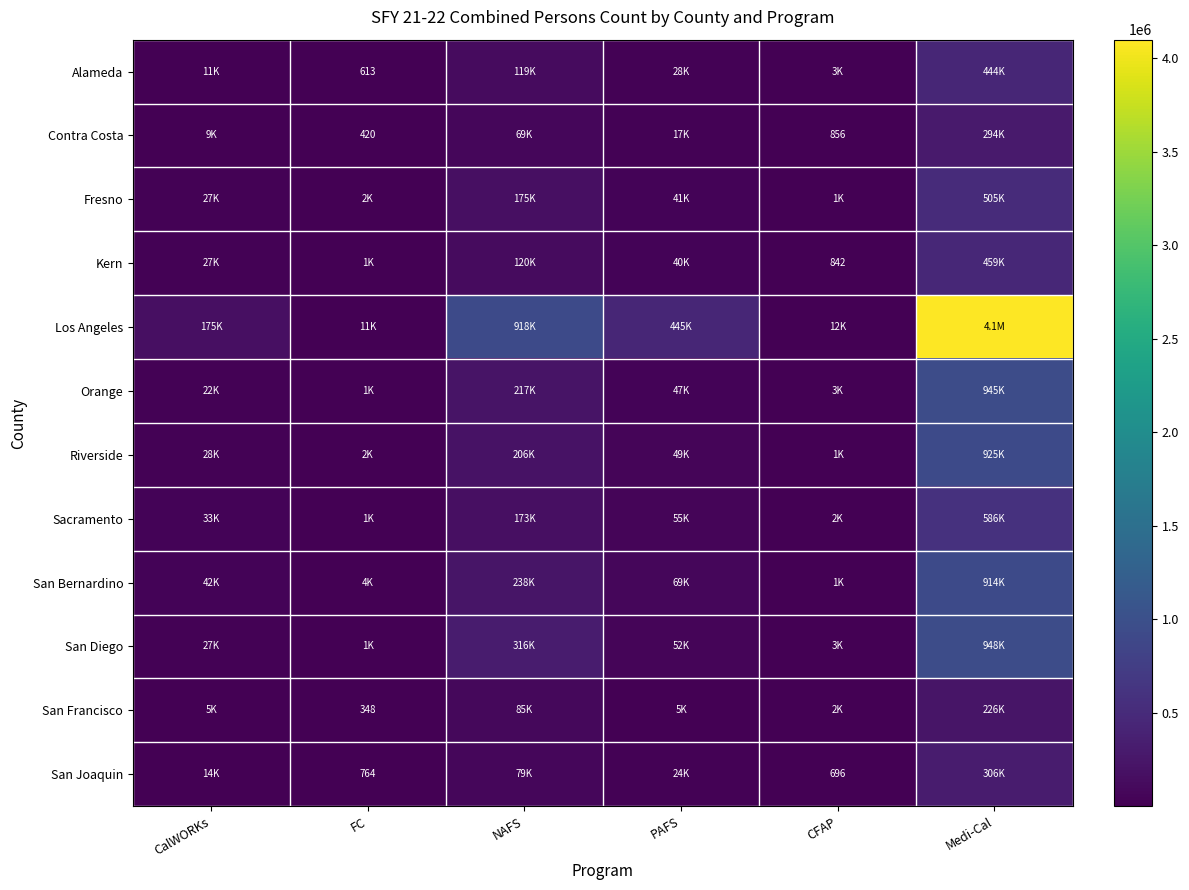

What is the sum of the Contra Costa values at CFAP and FC?

1276